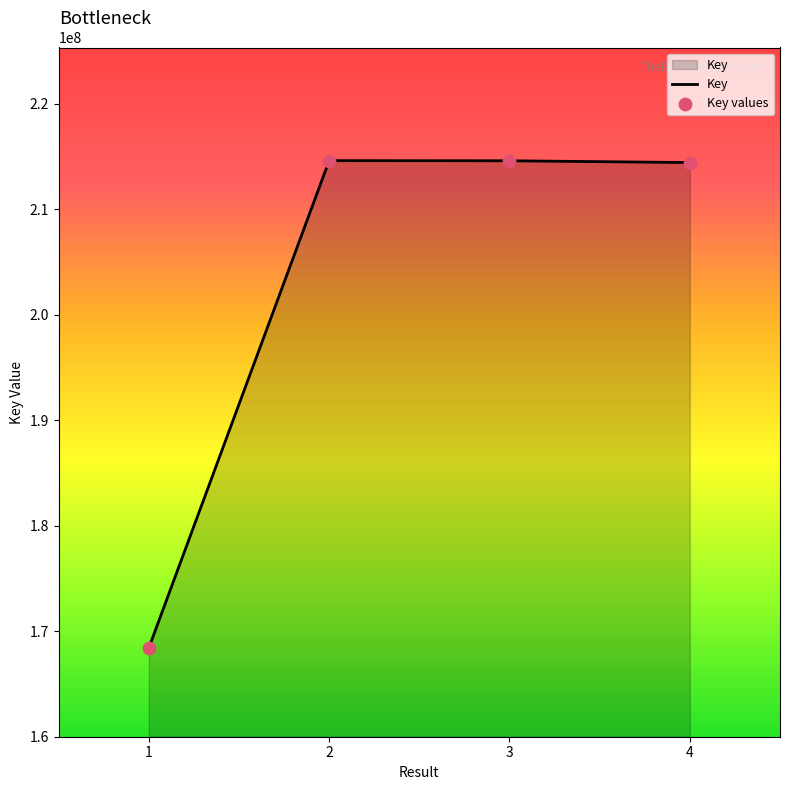

What is the ratio of the value at 4 to the value at 2?

1.0